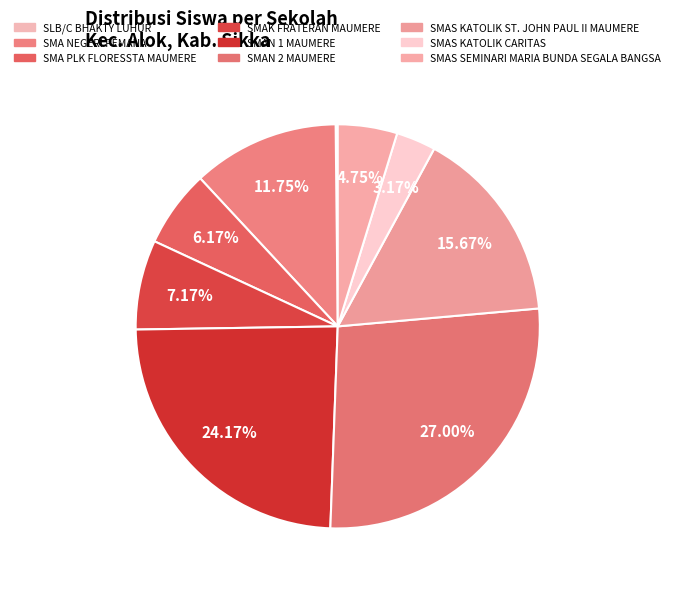

What is the change in value from SMAN 1 MAUMERE to SMAS KATOLIK ST. JOHN PAUL II MAUMERE?

-102